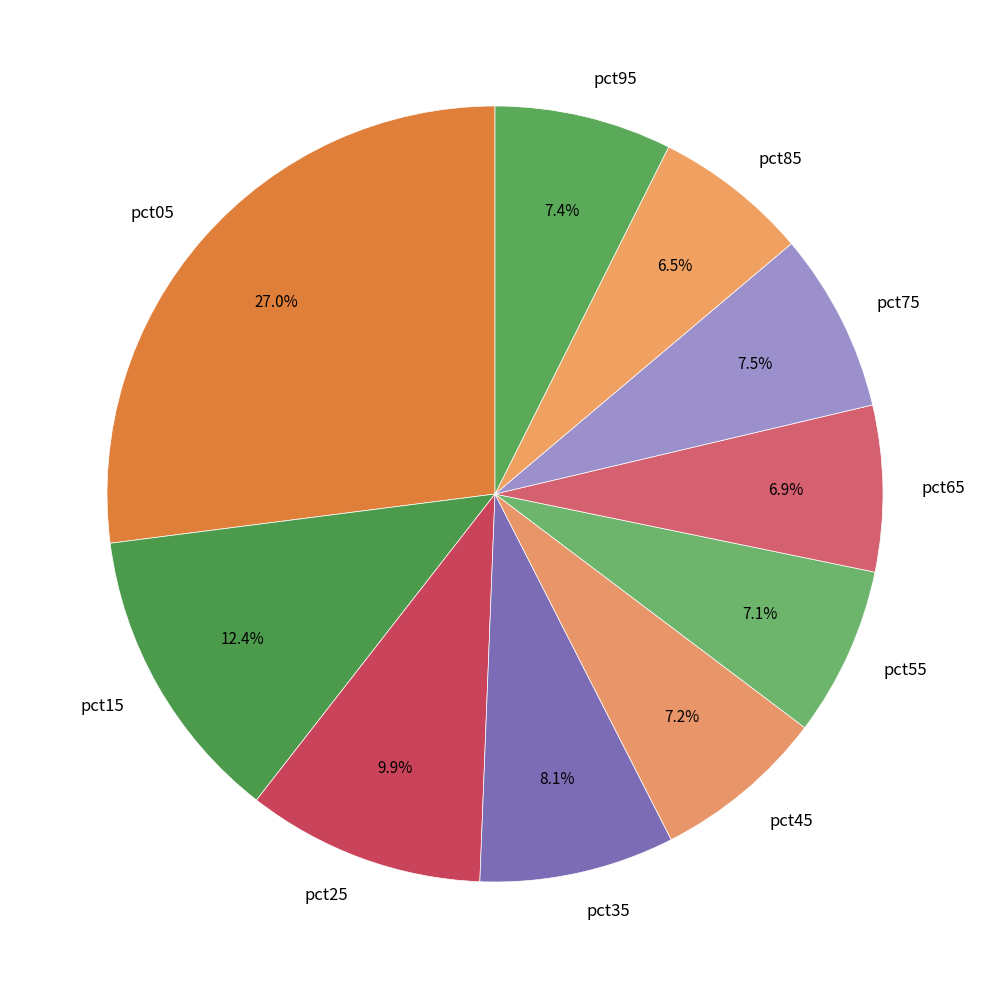

To the nearest percent, what is the average slice percentage?

10%